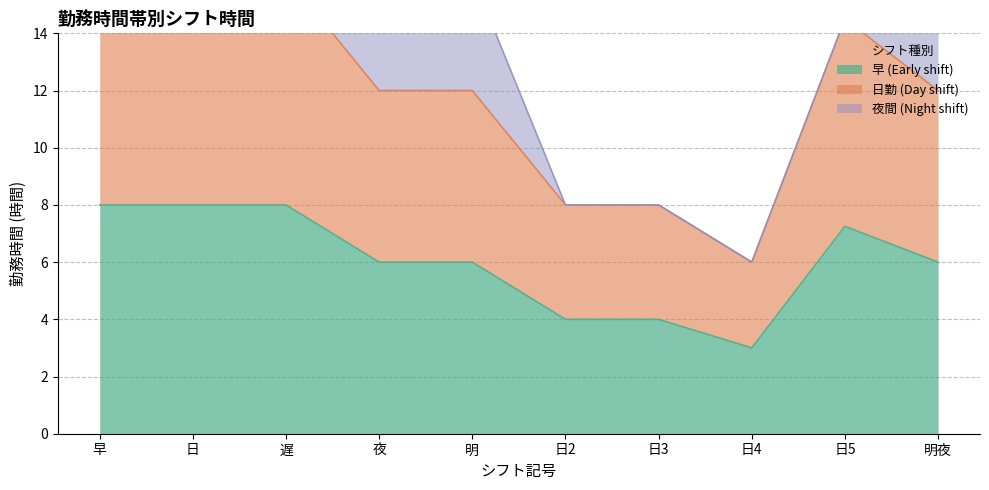

Is the value of 早 (Early shift) at 明 greater than the value of 日勤 (Day shift) at 日3?

Yes